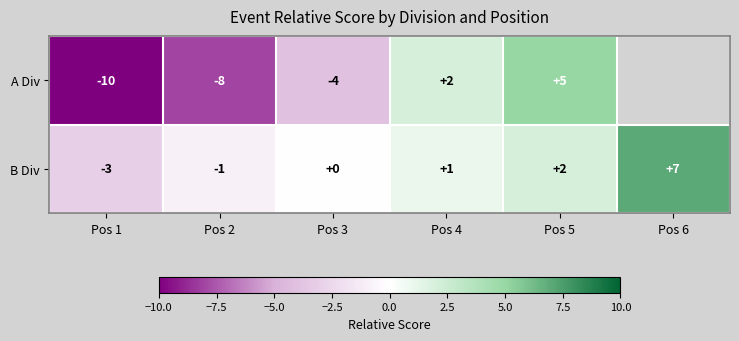

What is the average value of the B Div series?

1.0